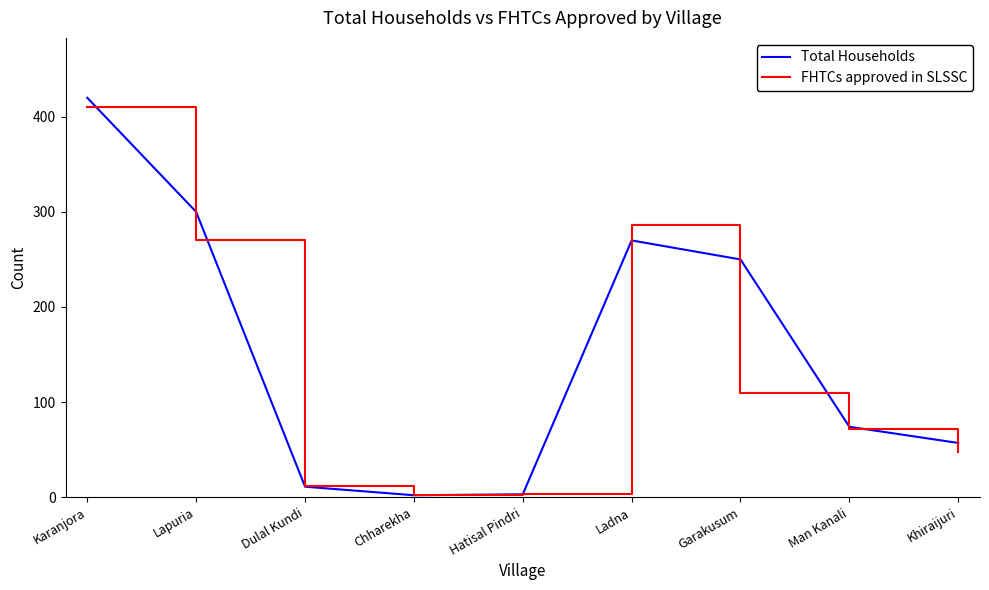

Between Chharekha and Khiraijuri, which series saw the biggest shift?

Total Households